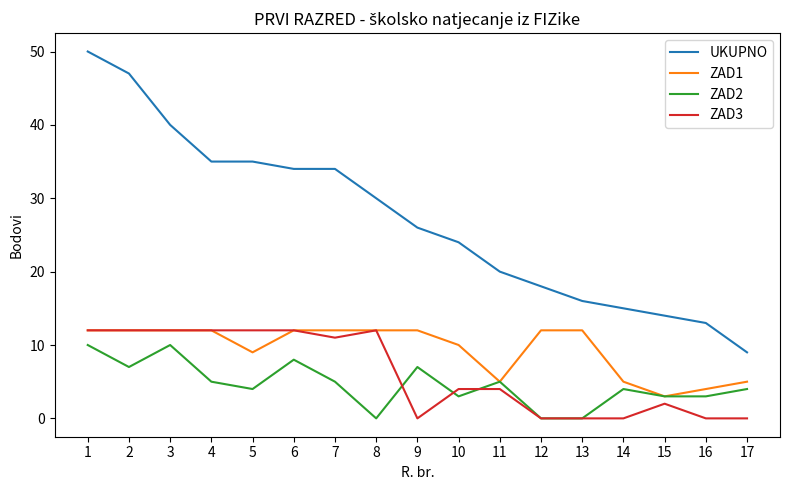

Reading left to right, what are all the values shown in this chart?

UKUPNO: 1=50	2=47	3=40	4=35	5=35	6=34	7=34	8=30	9=26	10=24	11=20	12=18	13=16	14=15	15=14	16=13	17=9
ZAD1: 1=12	2=12	3=12	4=12	5=9	6=12	7=12	8=12	9=12	10=10	11=5	12=12	13=12	14=5	15=3	16=4	17=5
ZAD2: 1=10	2=7	3=10	4=5	5=4	6=8	7=5	8=0	9=7	10=3	11=5	12=0	13=0	14=4	15=3	16=3	17=4
ZAD3: 1=12	2=12	3=12	4=12	5=12	6=12	7=11	8=12	9=0	10=4	11=4	12=0	13=0	14=0	15=2	16=0	17=0